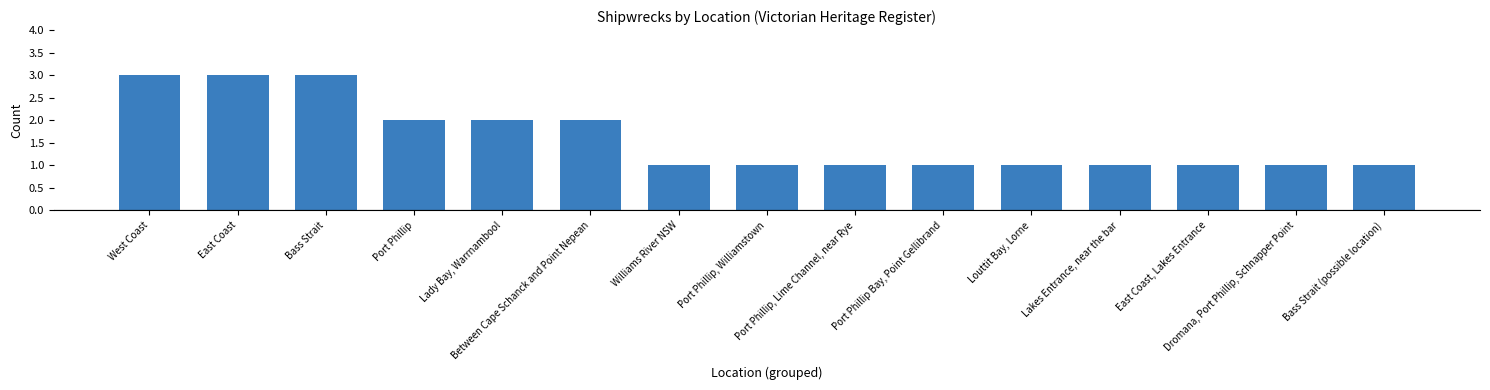

What is the greatest value displayed?

3